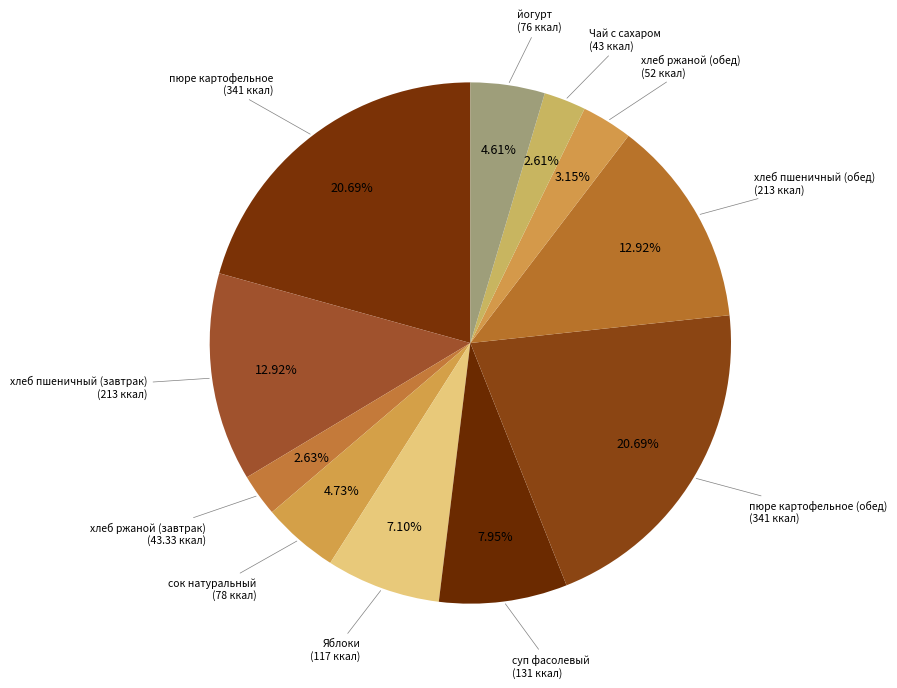

How many segments does this pie chart have?

11